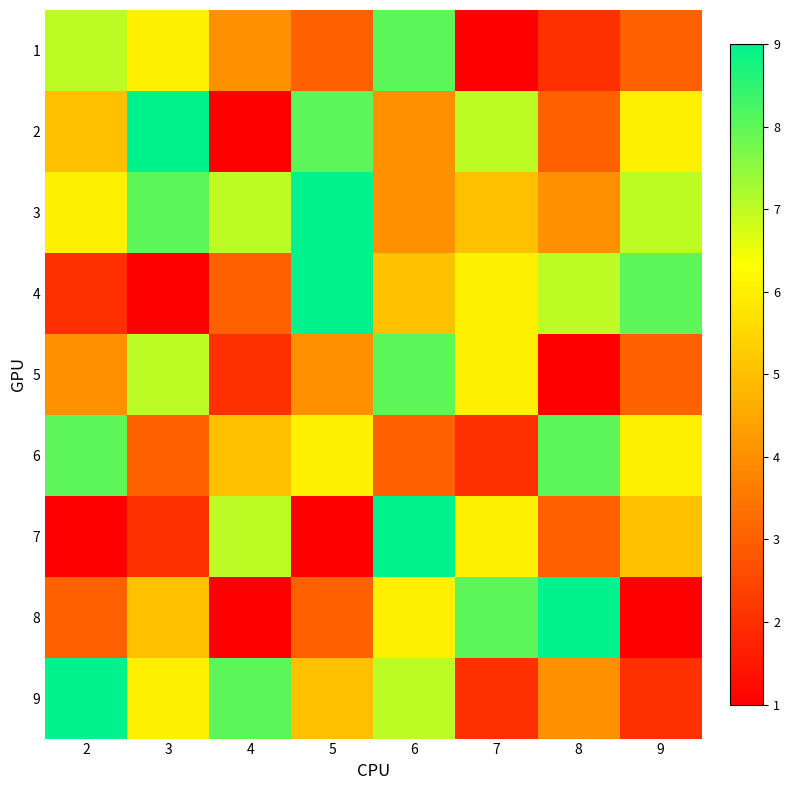

Which series changed the most between 2 and 9?

9